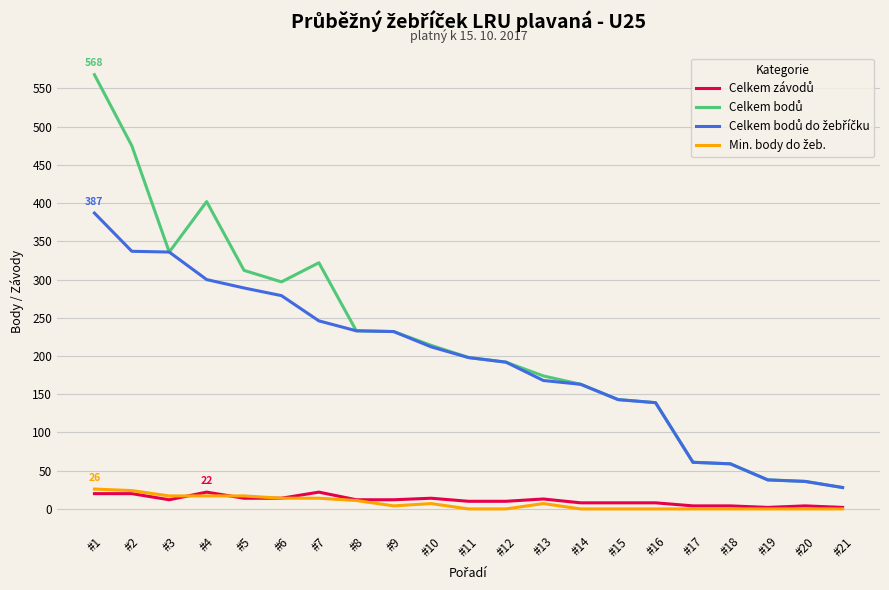

What is the total value across all series at #12?

394